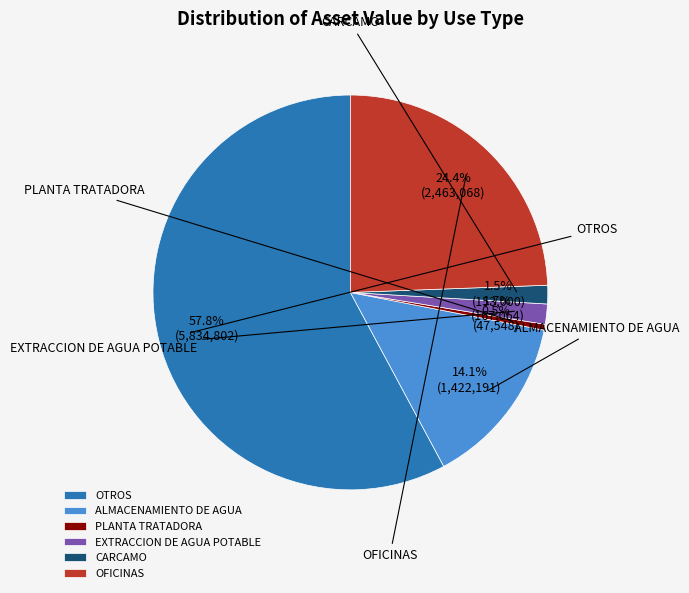

Is there a majority slice in this chart?

Yes